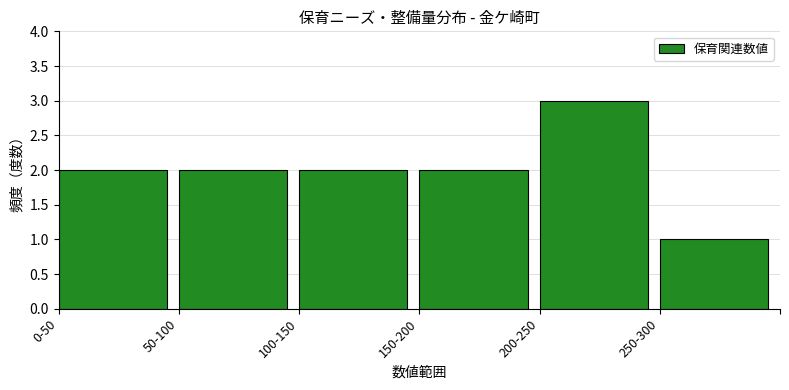

Reading left to right, transcribe all the data shown in this chart.

2	2	2	2	3	1